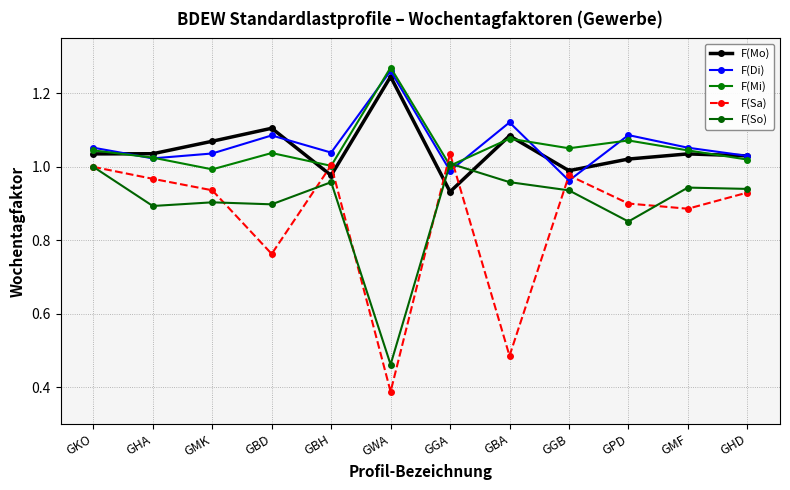

What is the total value across all series at GMF?

5.0